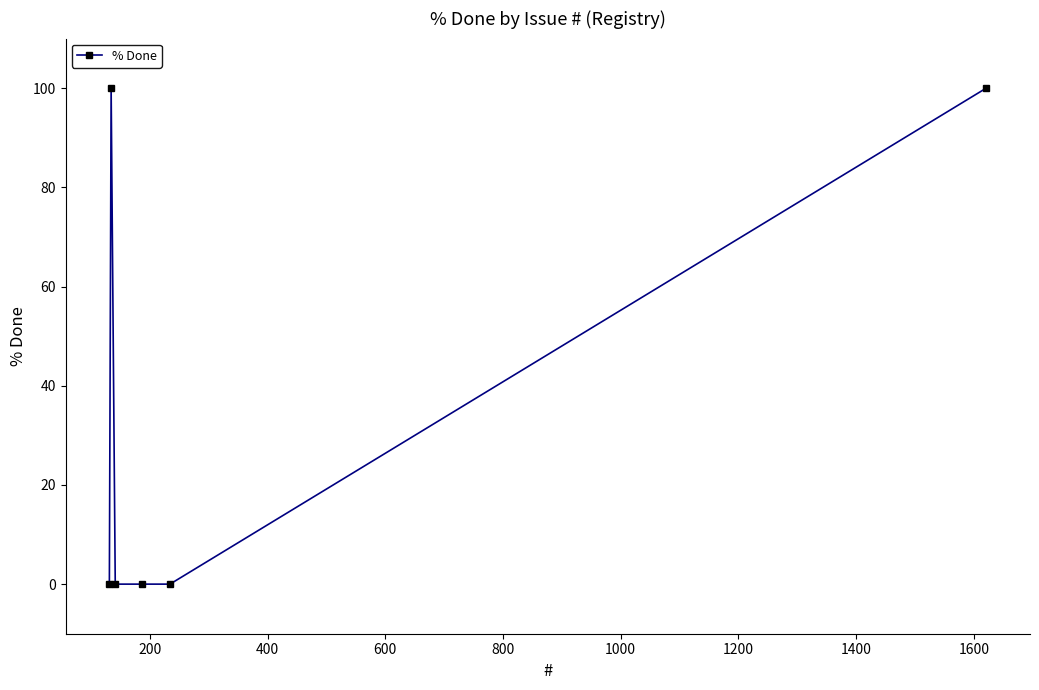

True or false: the data has more than 2 interior local peaks.

False